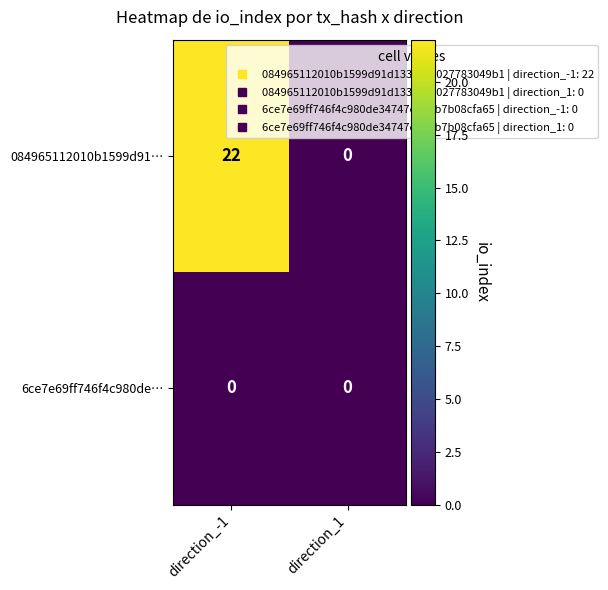

What is the total value across all series at direction_-1?

22